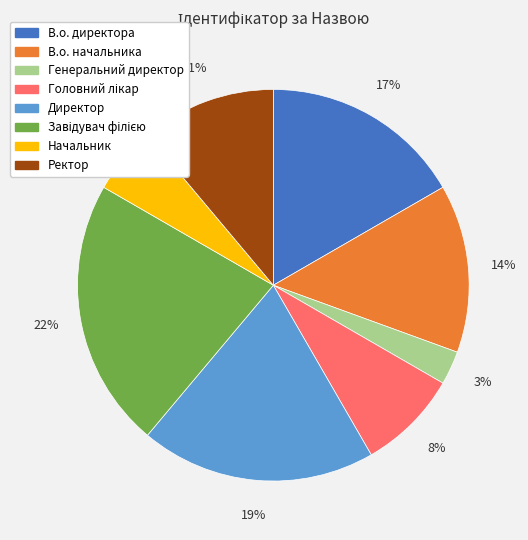

Which category has the smallest portion of the pie?

Генеральний директор